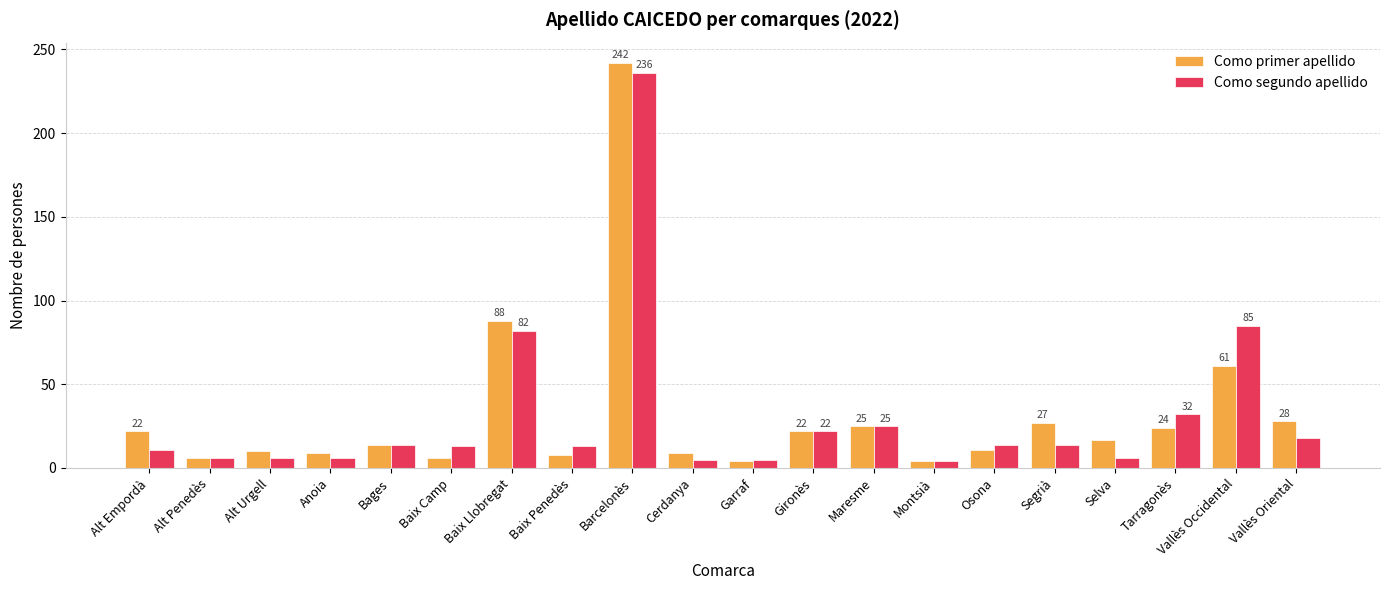

How many groups of bars are there?

20